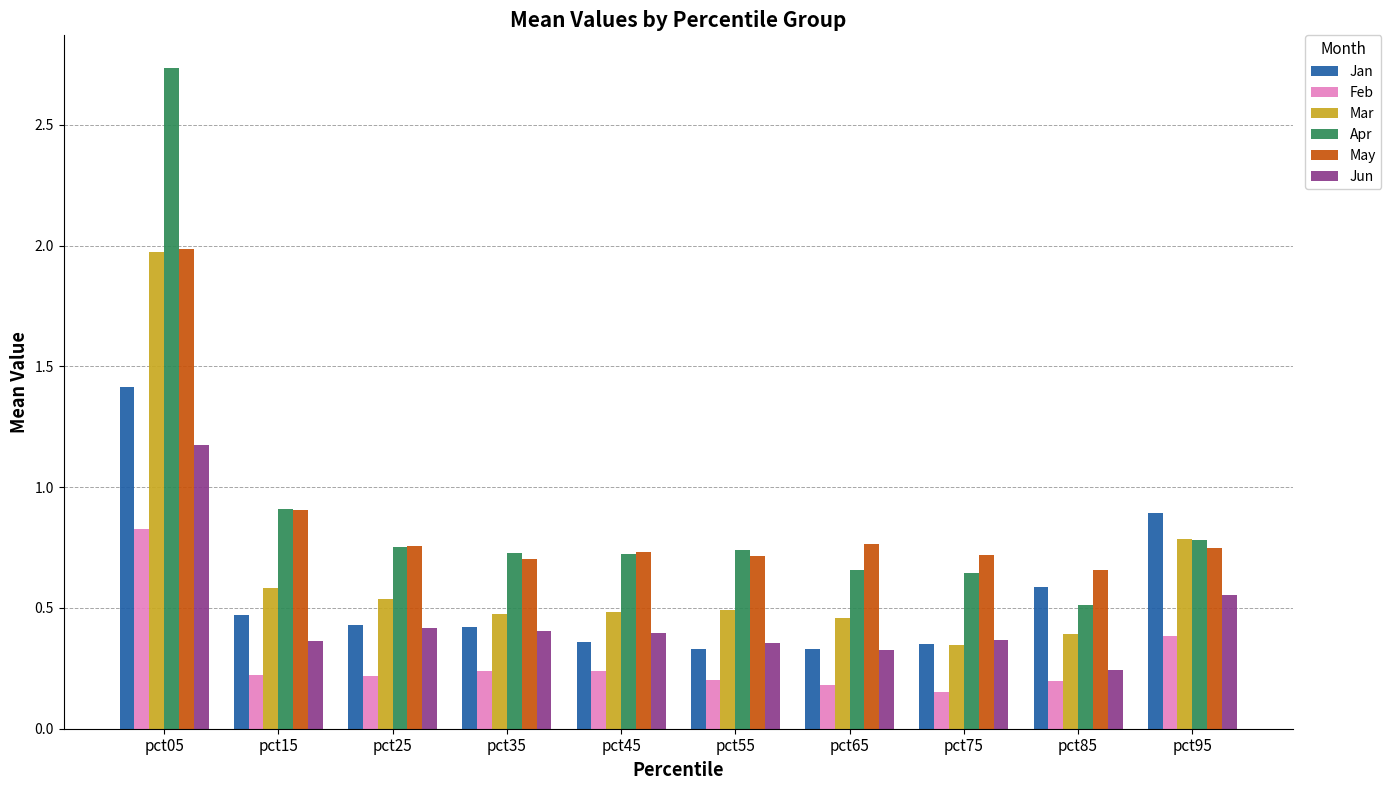

How many bars are there in each group?

6